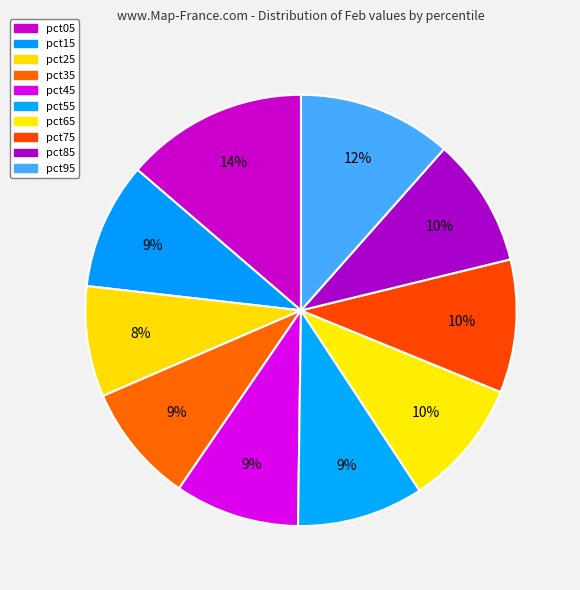

What portion of the pie excludes pct75?

90.0%